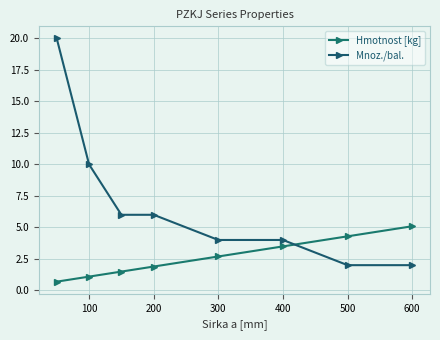

Is this an area chart (filled region under the line)?

No